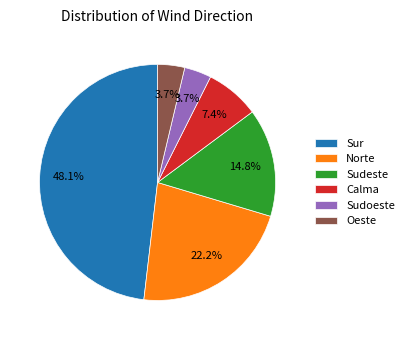

What percentage do Norte and Sudeste together represent?

37.0%